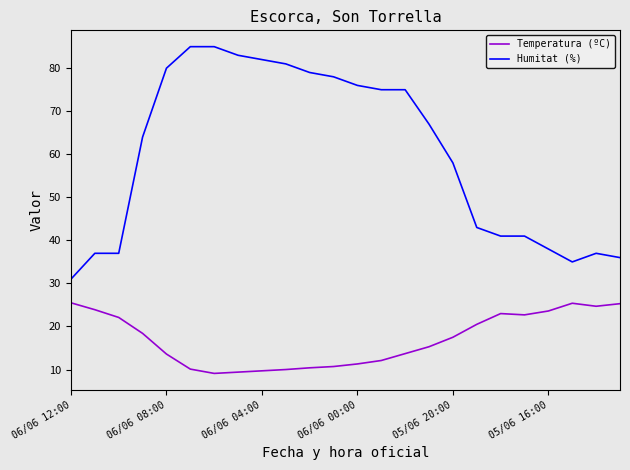

Which series has the largest range (max minus min)?

Humitat (%)